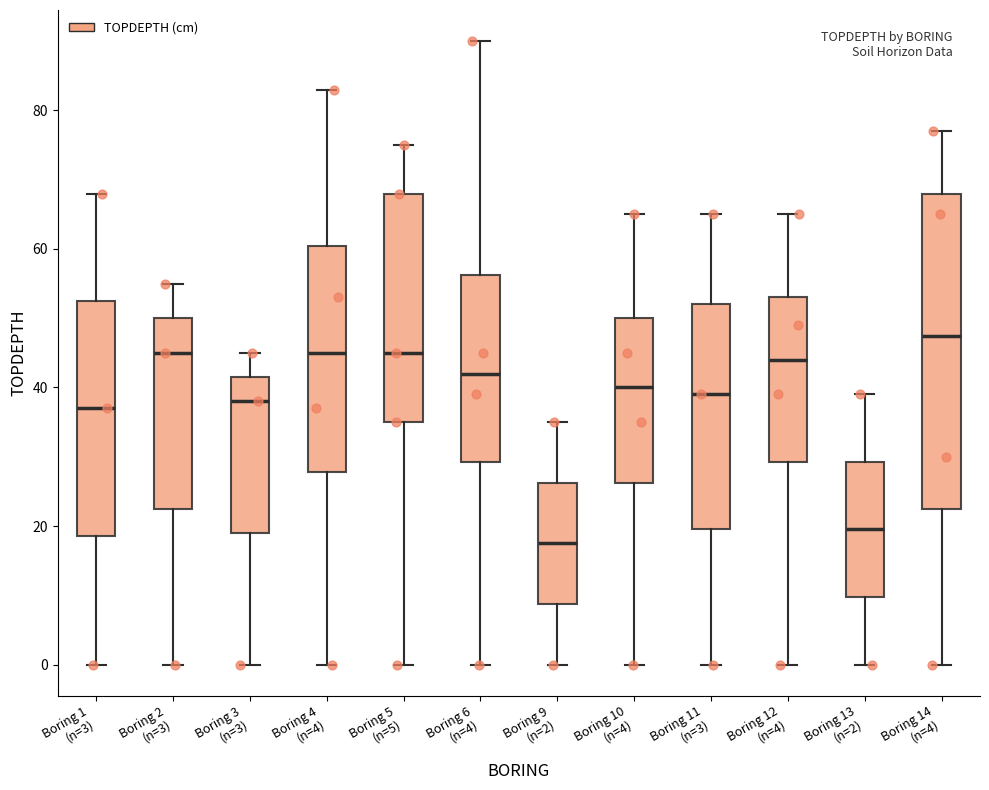

Reading left to right, read every box against the y-axis: the position of its median line, the range the box covers, and the ends of its whiskers. The values are not printed on the chart, so give them approximately, as read against the axis.

Boring 1 (n=3): median 38, box 18 to 52, whiskers 0 to 68
Boring 2 (n=3): median 46, box 22 to 50, whiskers 0 to 56
Boring 3 (n=3): median 38, box 20 to 42, whiskers 0 to 46
Boring 4 (n=4): median 46, box 28 to 60, whiskers 0 to 84
Boring 5 (n=5): median 46, box 36 to 68, whiskers 0 to 76
Boring 6 (n=4): median 42, box 30 to 56, whiskers 0 to 90
Boring 9 (n=2): median 18, box 8 to 26, whiskers 0 to 36
Boring 10 (n=4): median 40, box 26 to 50, whiskers 0 to 66
Boring 11 (n=3): median 40, box 20 to 52, whiskers 0 to 66
Boring 12 (n=4): median 44, box 30 to 54, whiskers 0 to 66
Boring 13 (n=2): median 20, box 10 to 30, whiskers 0 to 40
Boring 14 (n=4): median 48, box 22 to 68, whiskers 0 to 78